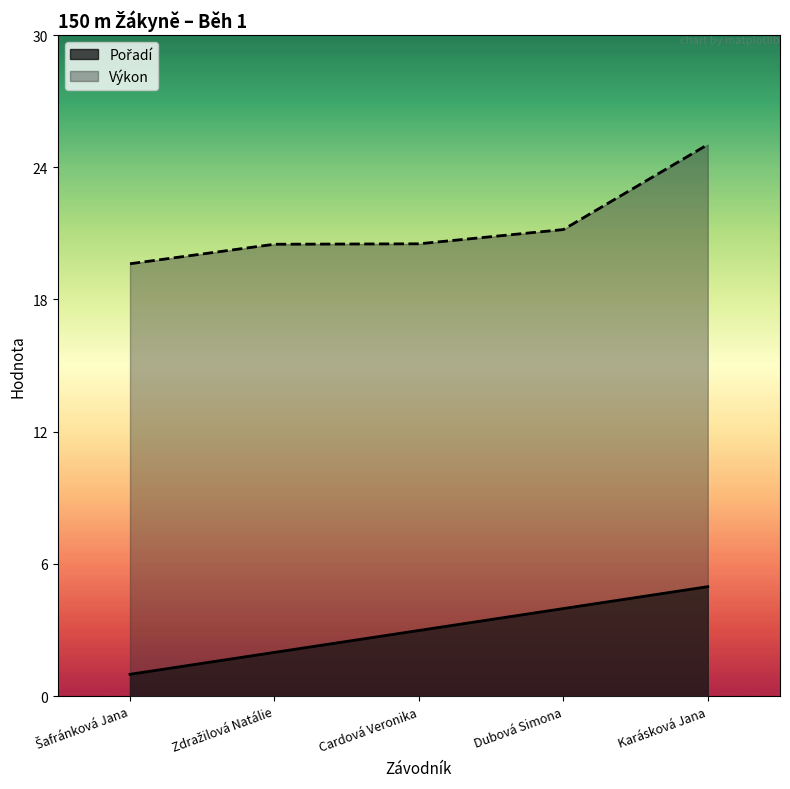

Which category has the highest value in the Výkon series?

Karásková Jana